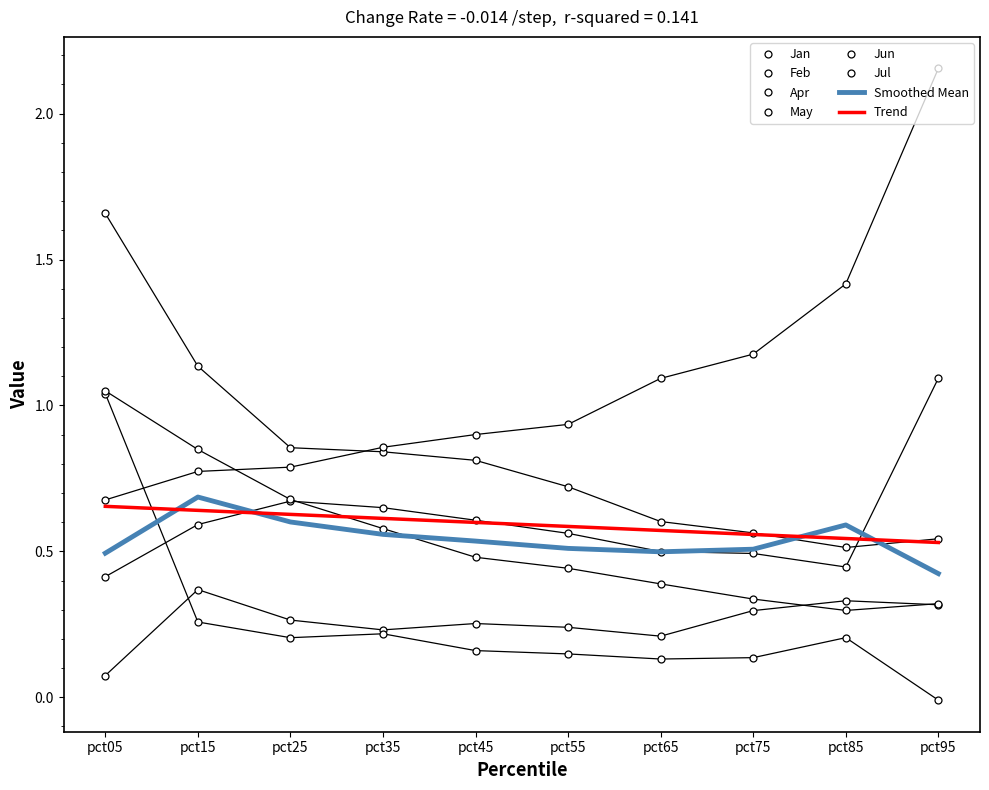

True or false: May and Feb intersect in this chart.

False